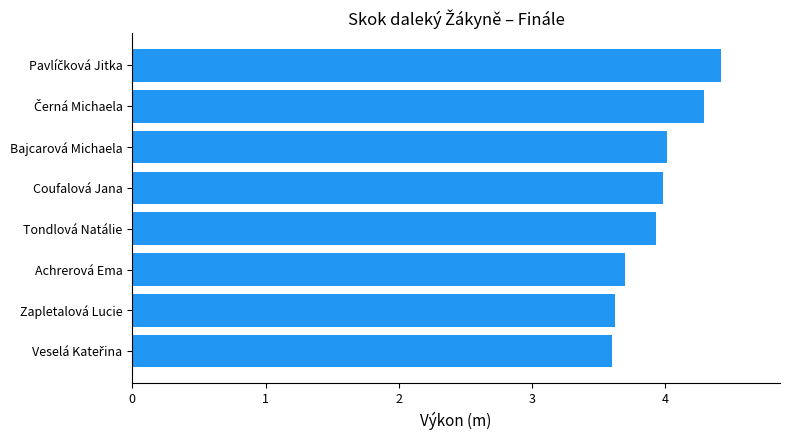

Are the bars grouped side by side (vs. stacked)?

No